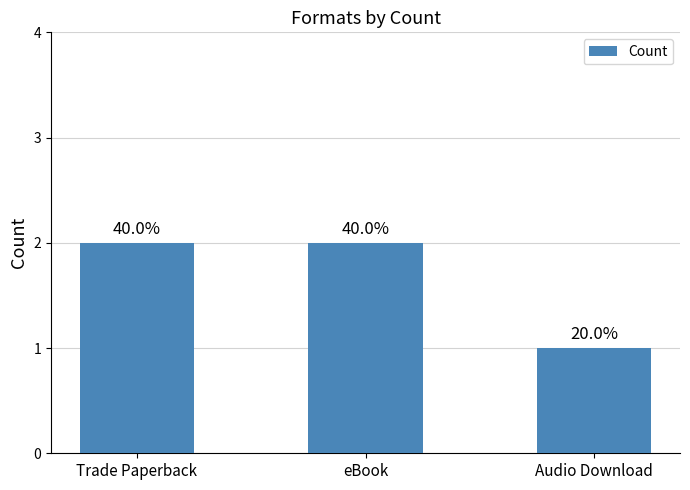

Rank the categories by value from lowest to highest.

Audio Download, Trade Paperback, eBook